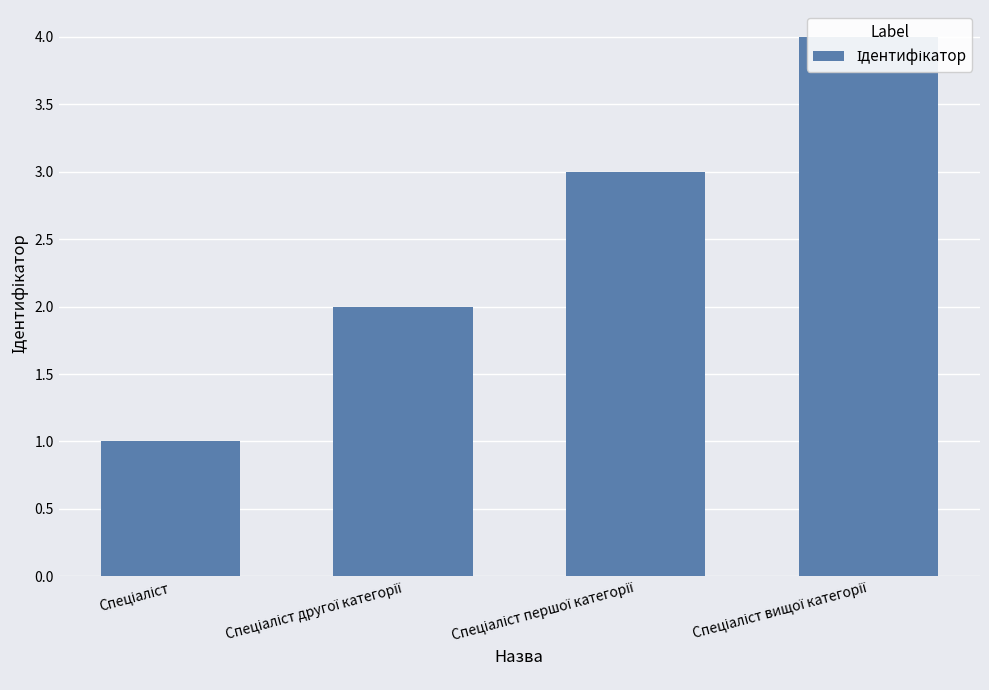

At which label does the data first exceed 3?

Спеціаліст вищої категорії